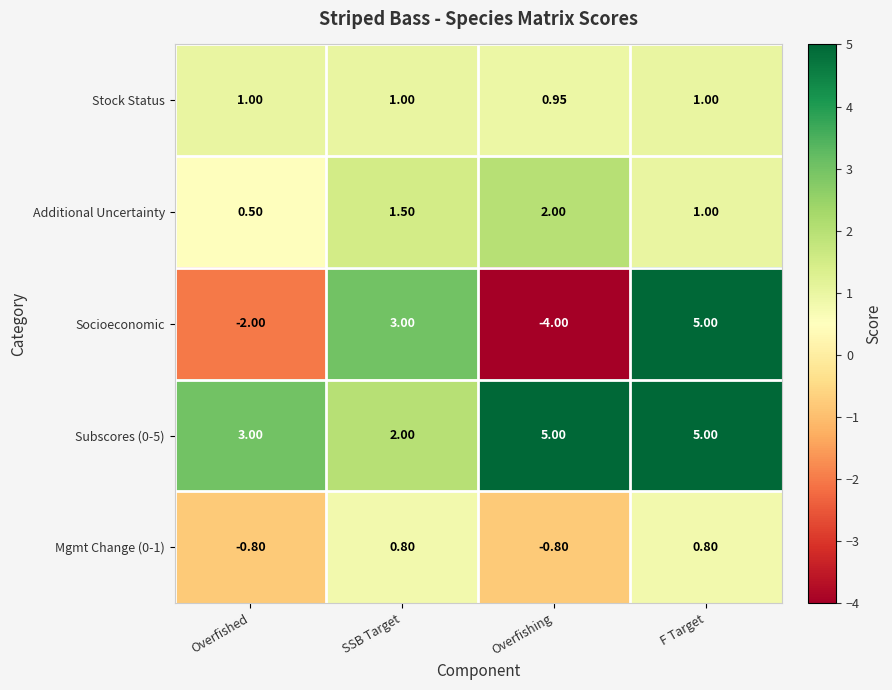

At which label does Additional Uncertainty first exceed 1?

SSB Target